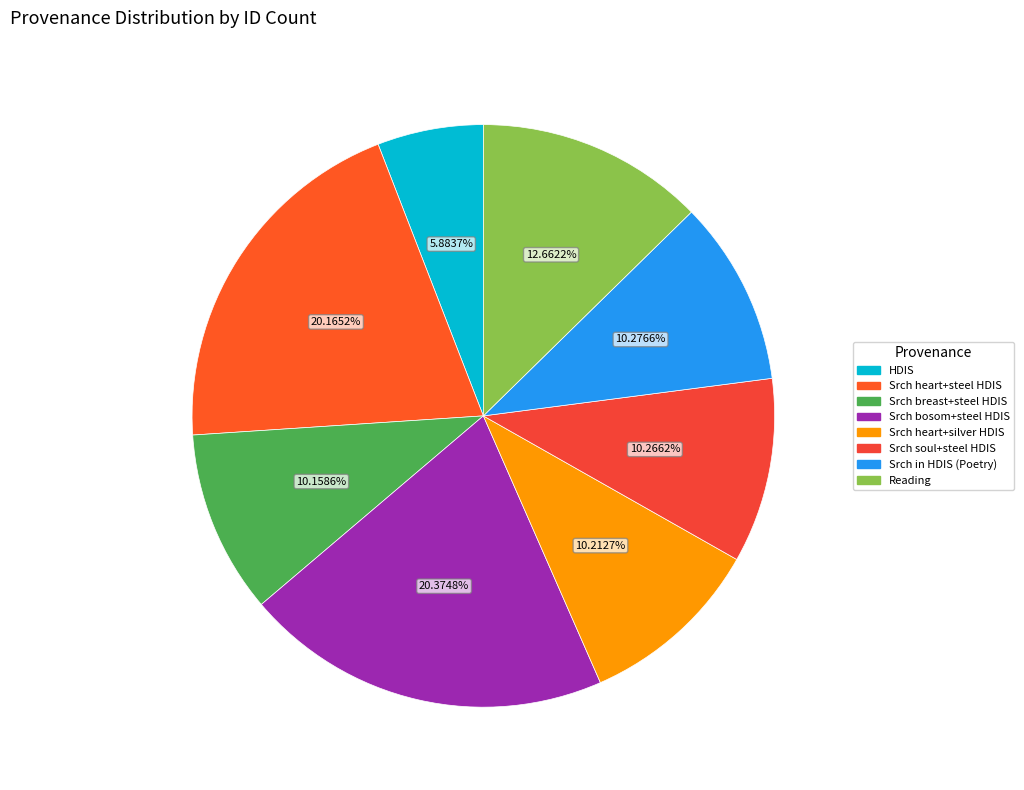

How many segments does this pie chart have?

8